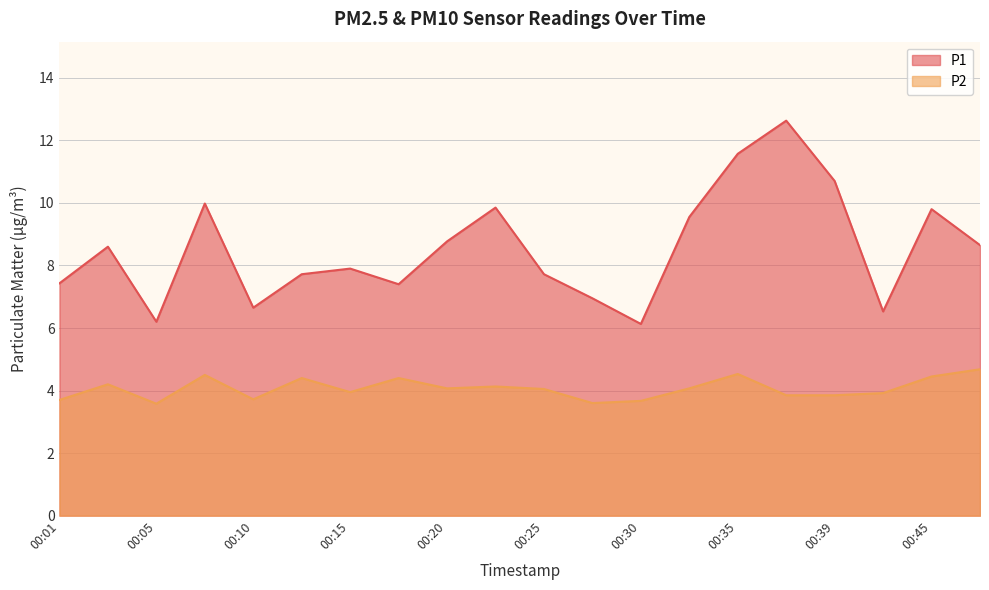

At which category is the sum across all series the highest?

00:37